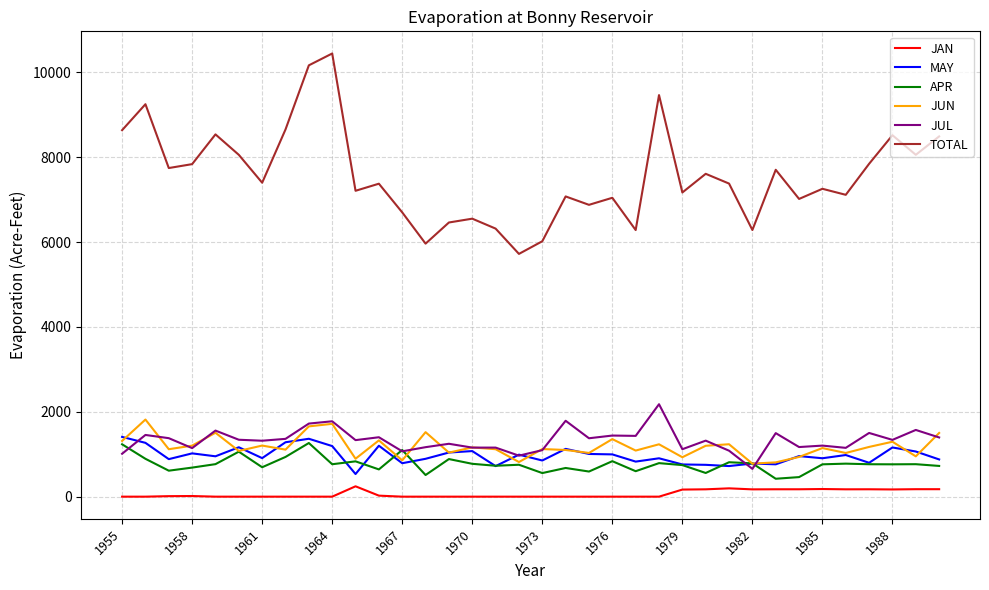

True or false: JUN and TOTAL cross at least once.

False